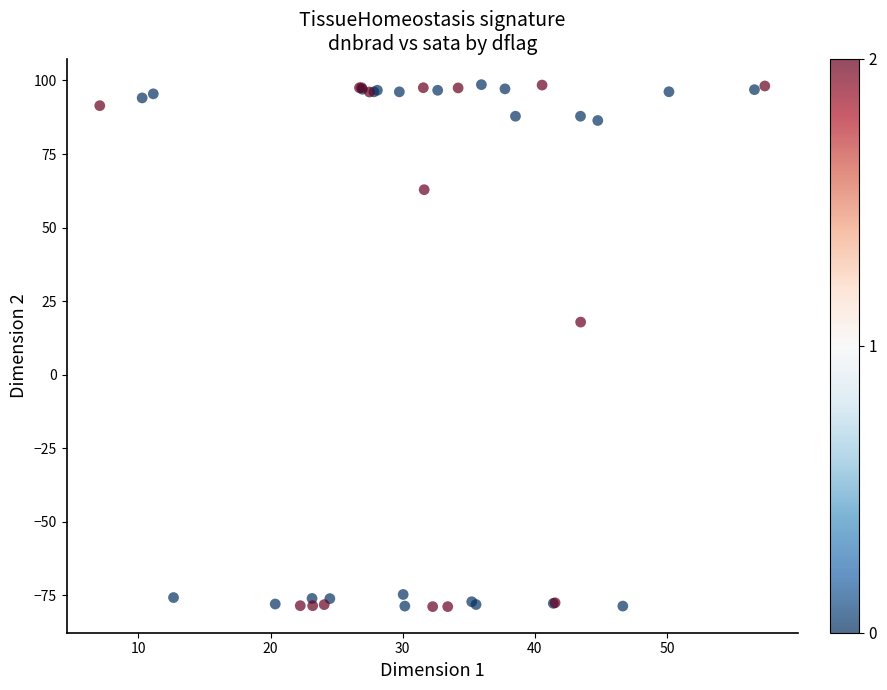

What Y value in the scatter plot is closest to 9?

17.9